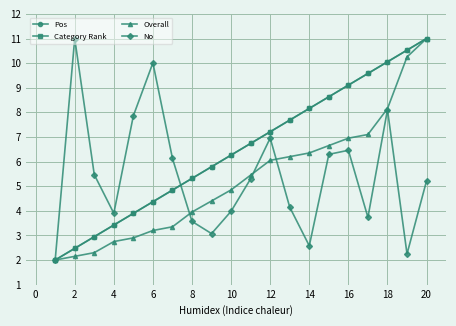

Is this an area chart (filled region under the line)?

No